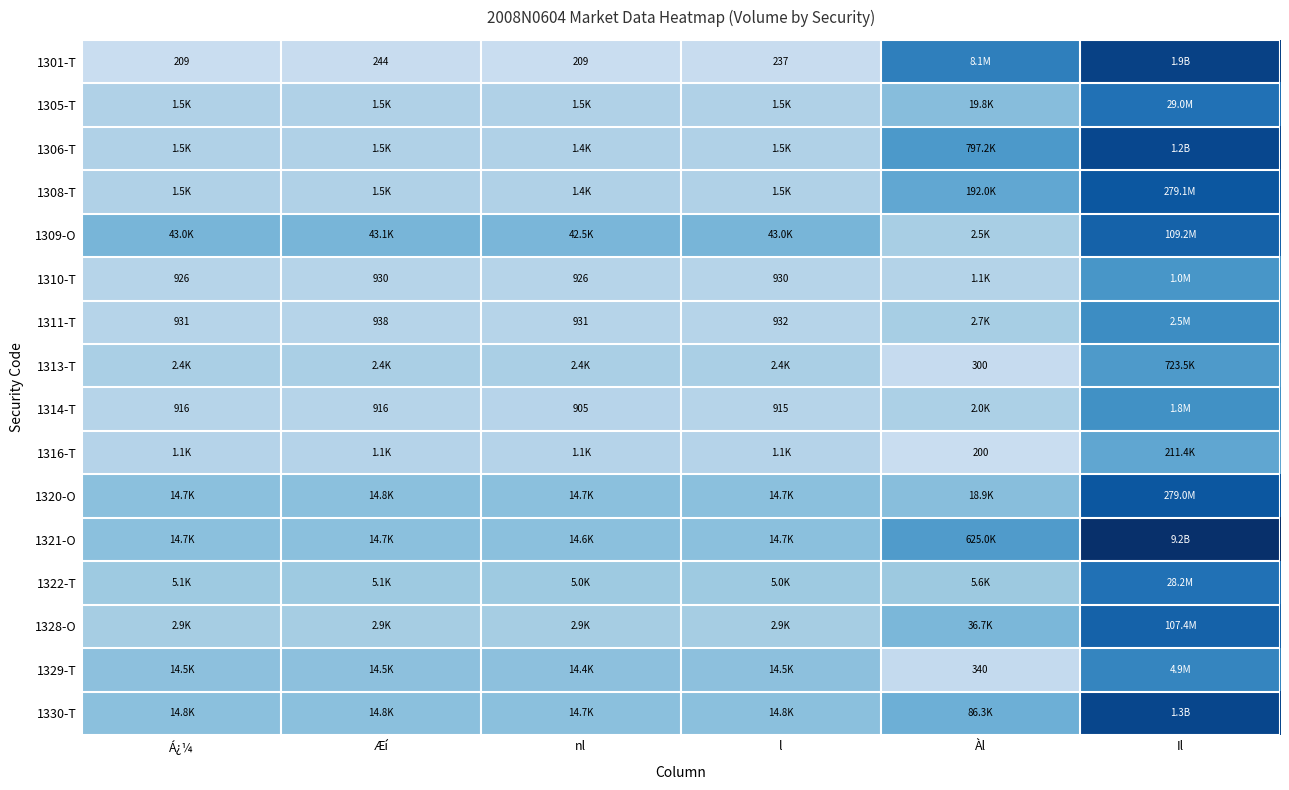

How many categories are shown in the chart?

6